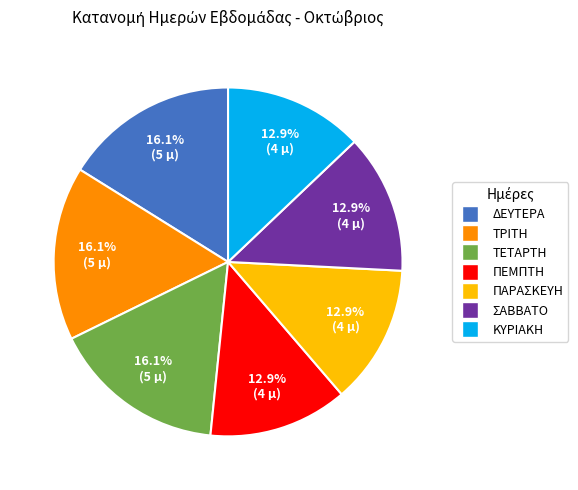

The ΠΑΡΑΣΚΕΥΗ slice represents 26% of the pie. True or false?

False